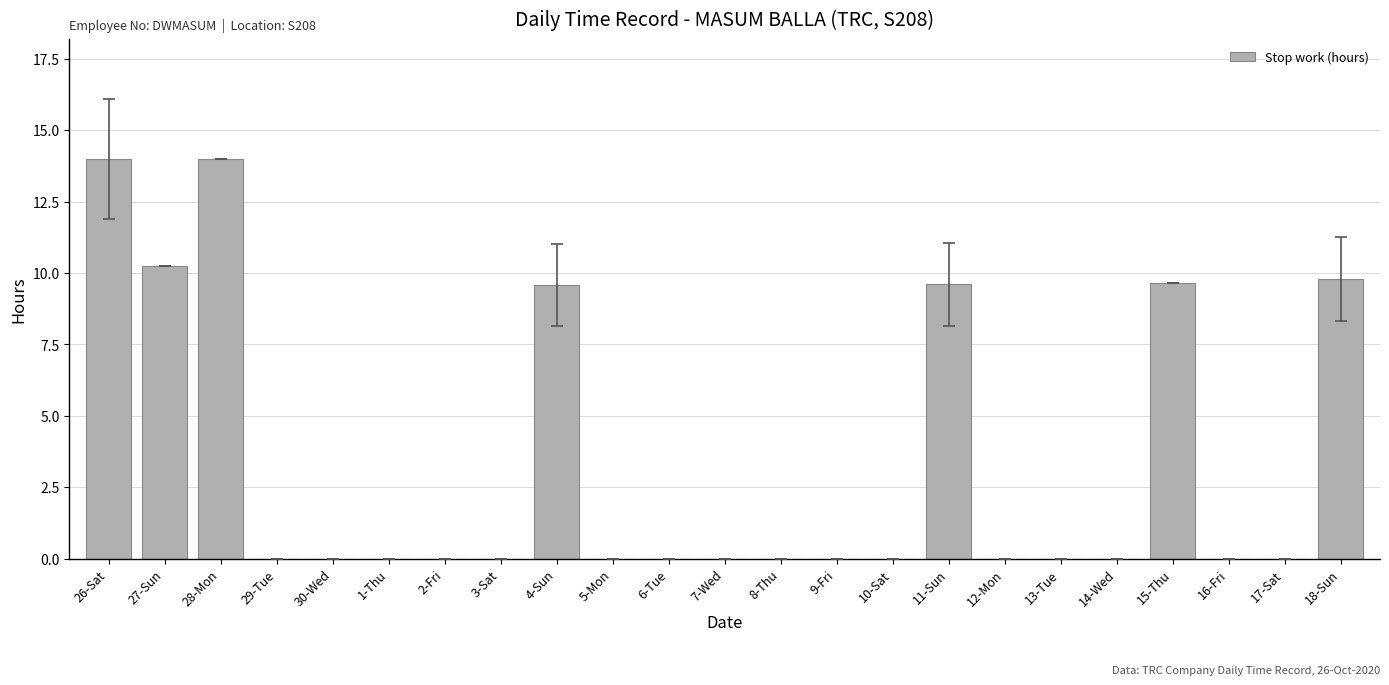

What is the change in value from 17-Sat to 18-Sun?

+9.8